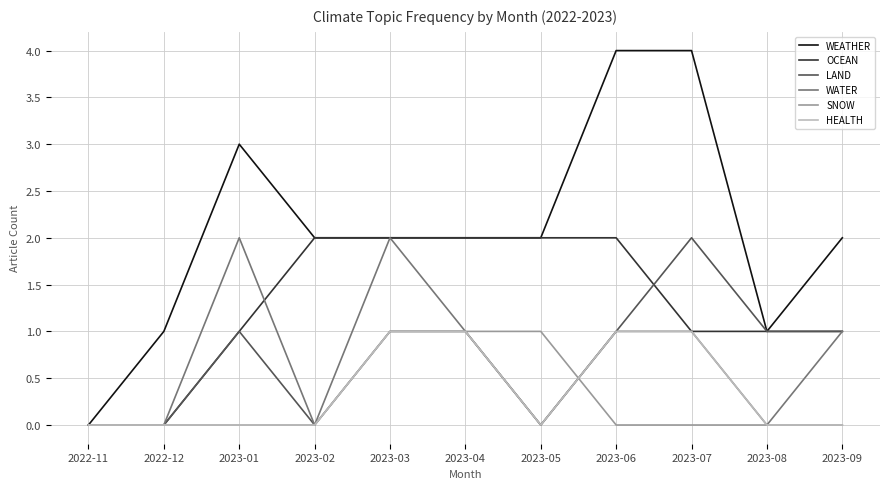

What is the average value of the LAND series?

1